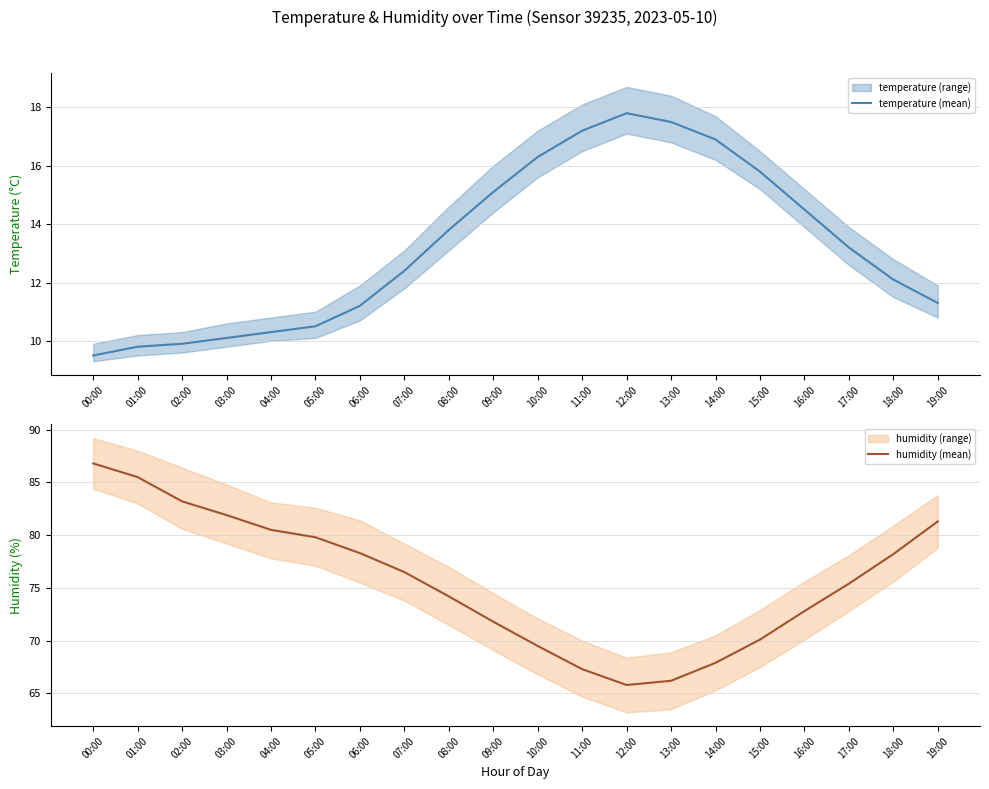

Which category has the lowest value in the humidity (mean) series?

12:00